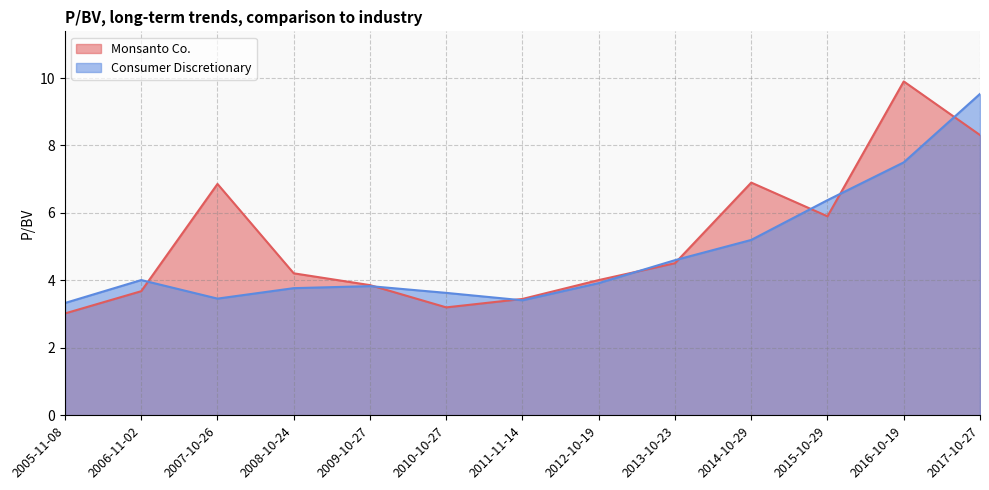

Which has a higher value, 2008-10-24 or 2013-10-23?

2013-10-23